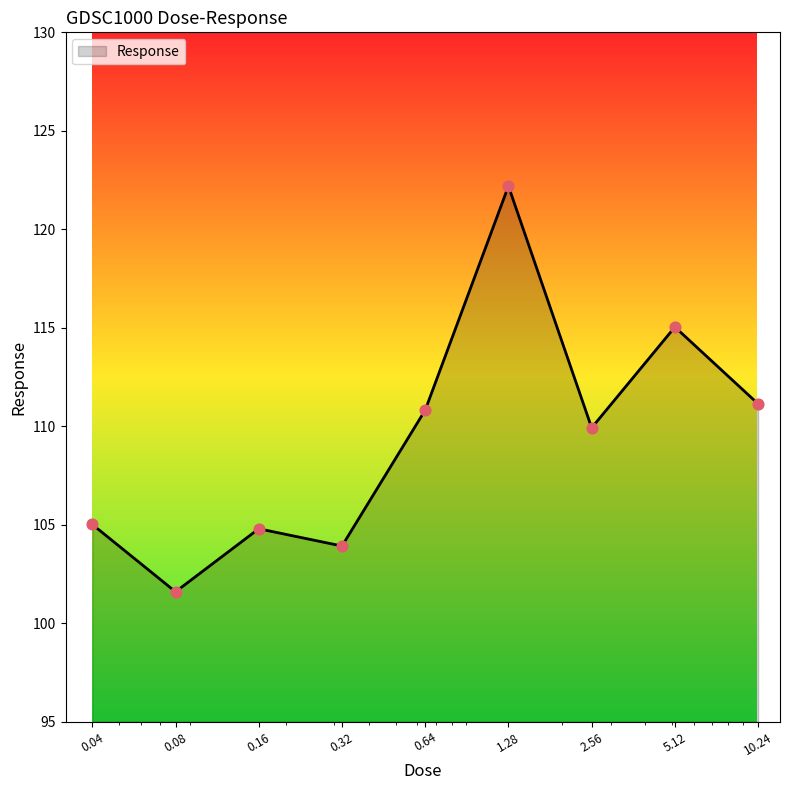

What is the smallest value displayed?

101.6